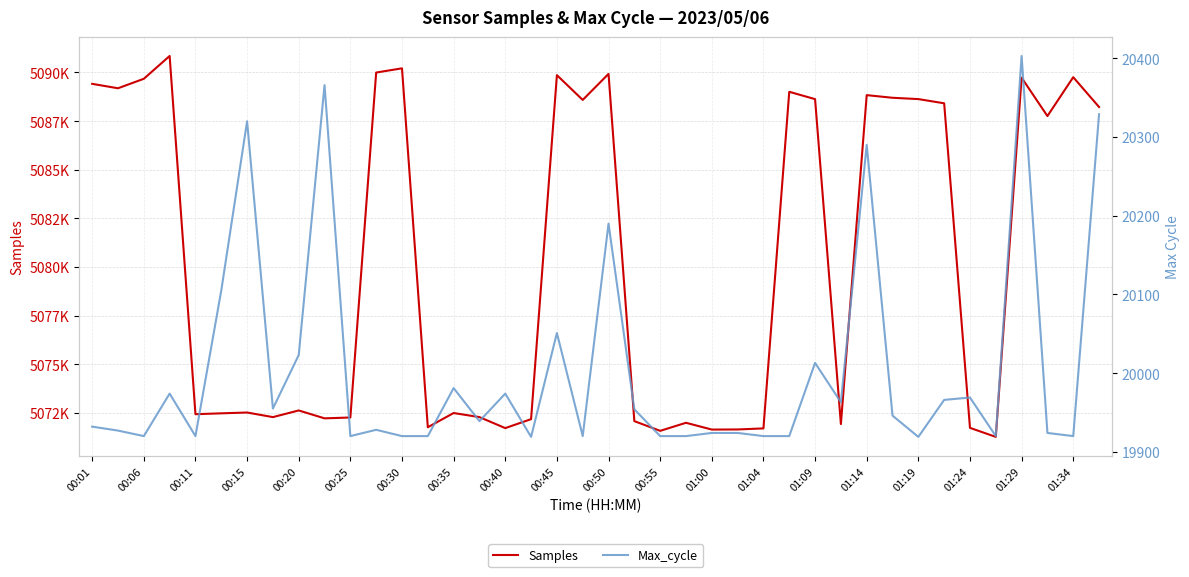

Which series has the largest total across all categories?

Samples